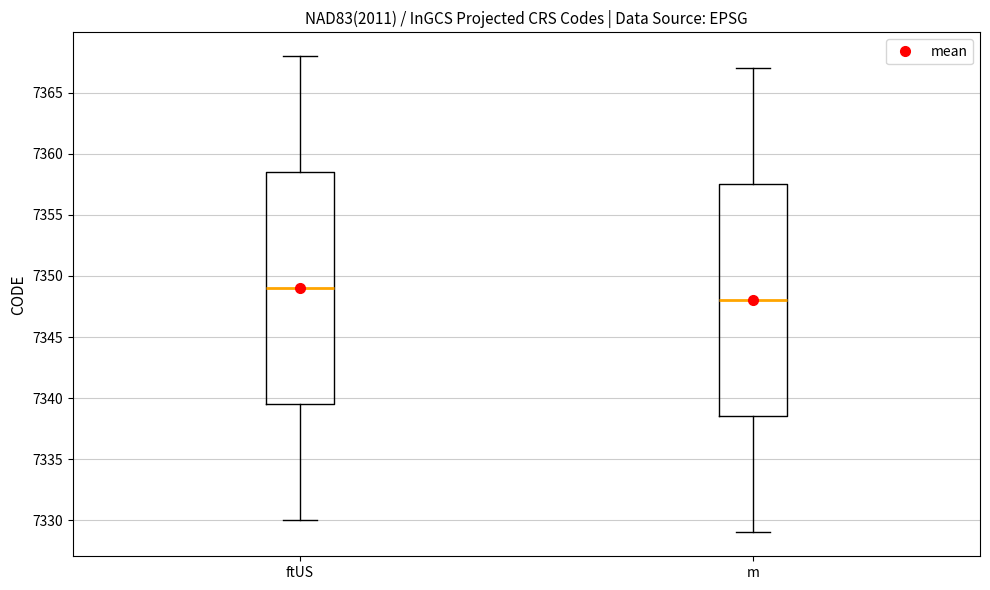

Which box has the lowest median line?

m